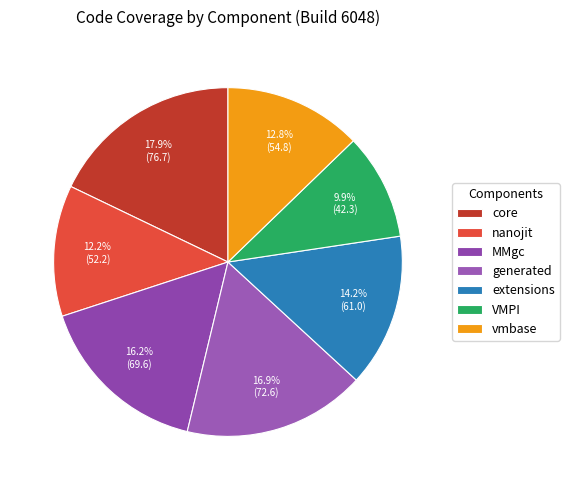

To the nearest percent, what percentage of the pie is VMPI?

10%